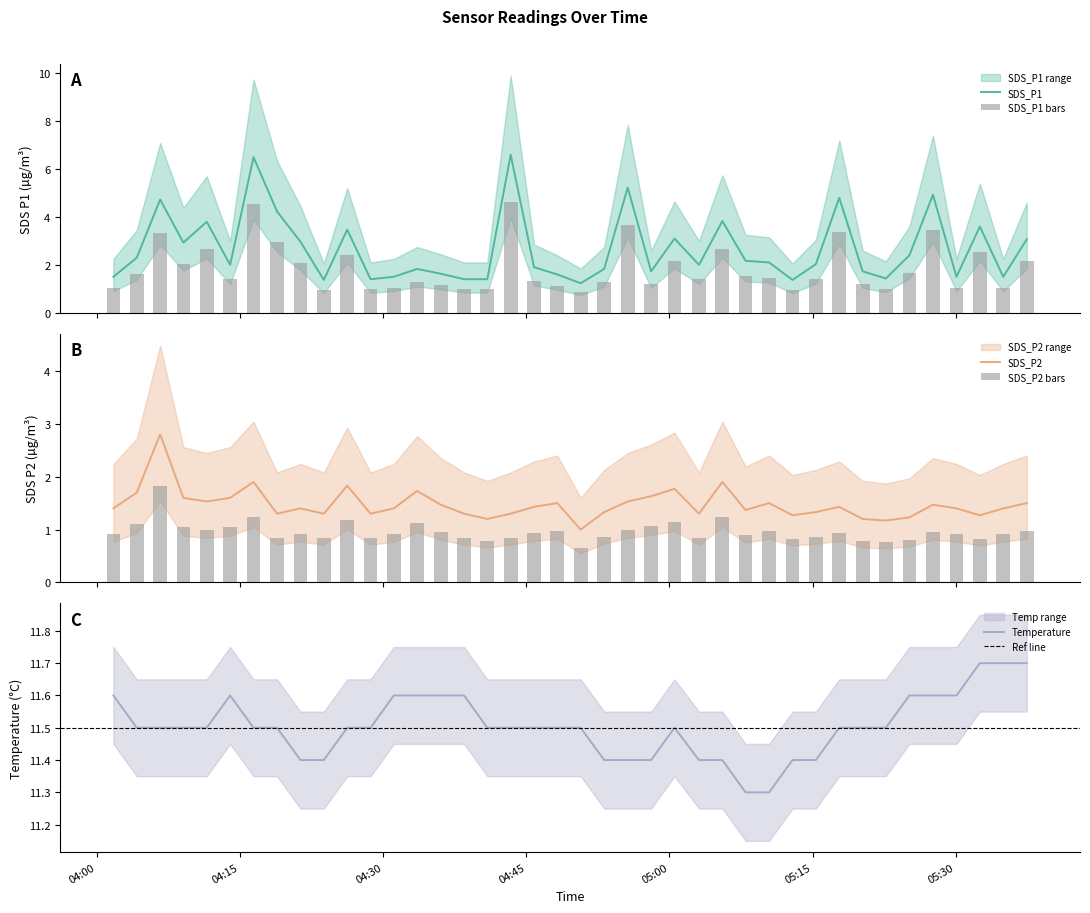

Which series has the largest range (max minus min)?

SDS_P1